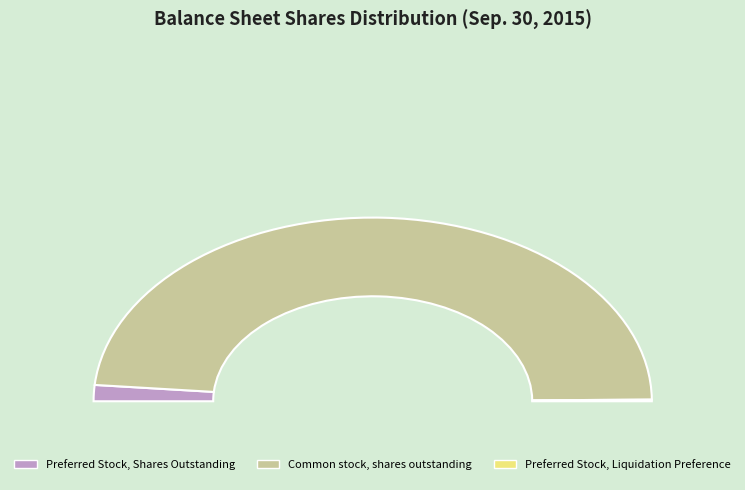

What is the change in value from Common stock, shares outstanding to Preferred Stock, Liquidation Preference?

-332793999